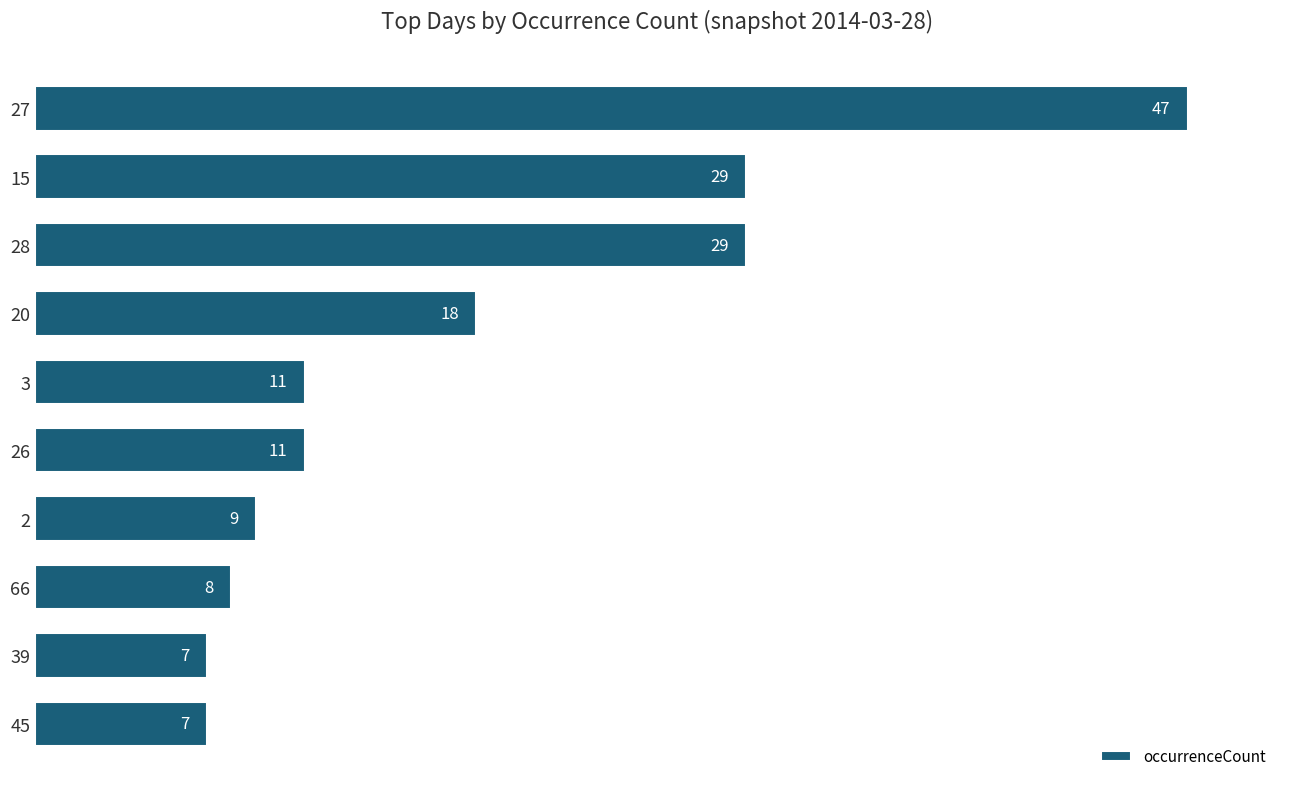

What is the sum of all values?

176